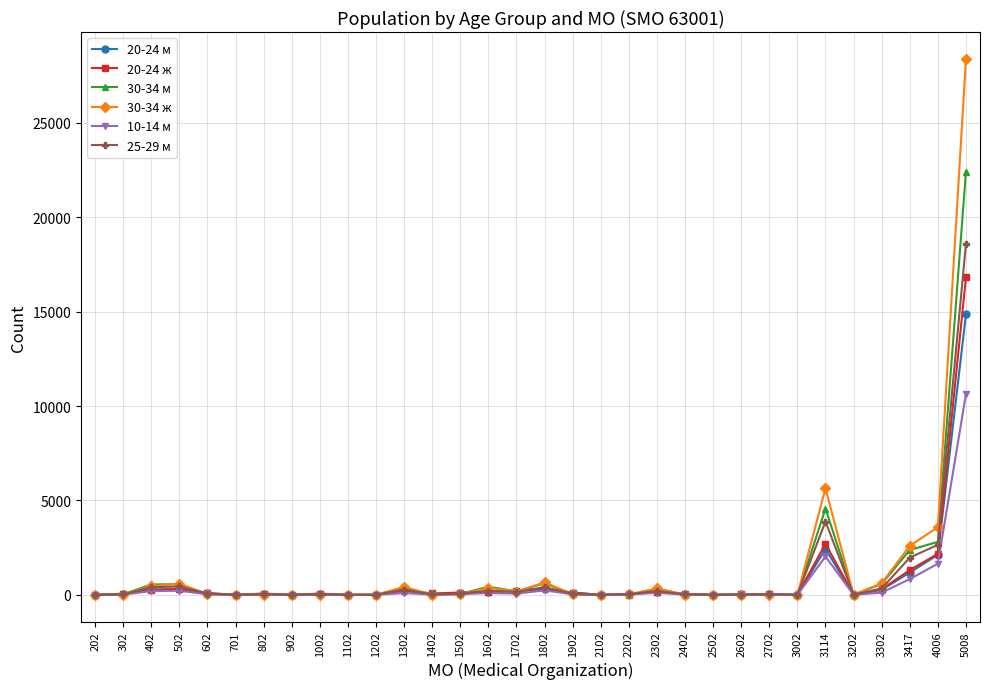

At which label does 30-34 м first exceed 31?

402